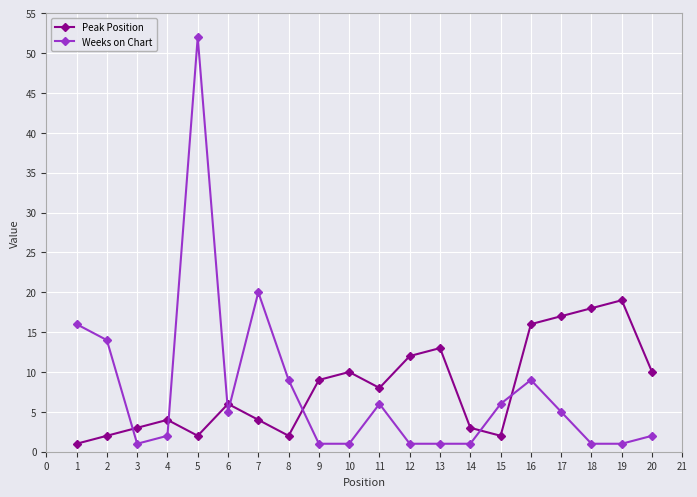

How many data points does each series have?

20